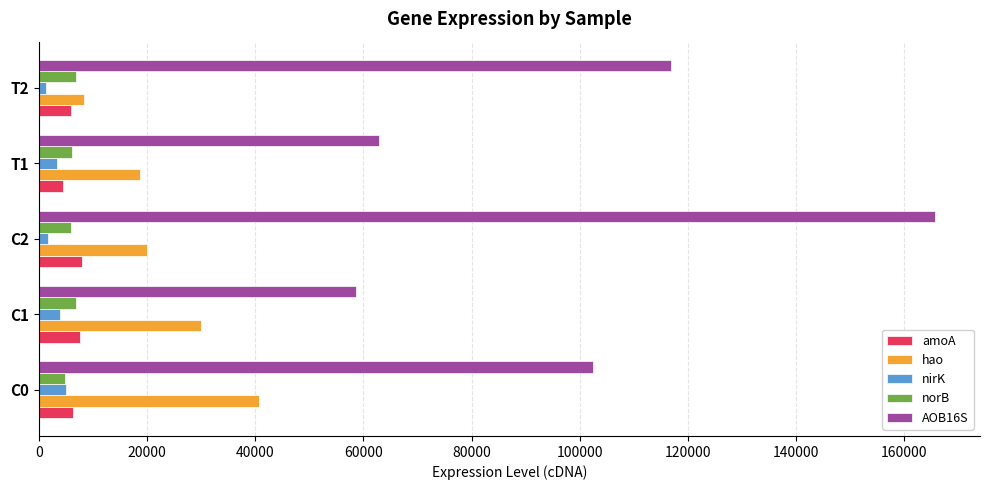

What is the average value of the norB series?

6130.3